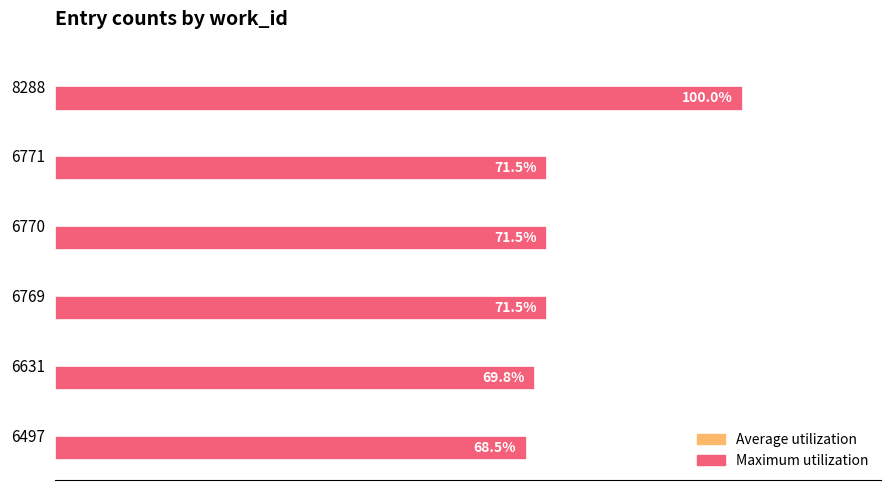

Which series changed the most between 6497 and 8288?

Maximum utilization